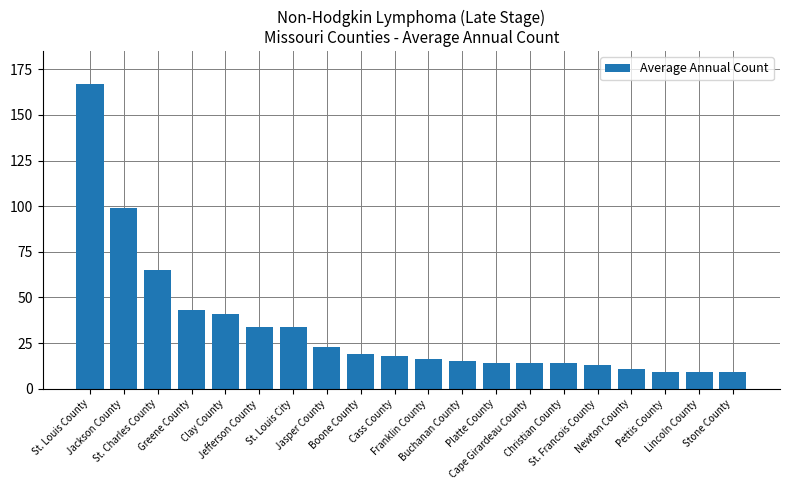

Reading left to right, transcribe all the data shown in this chart.

St. Louis County=167	Jackson County=99	St. Charles County=65	Greene County=43	Clay County=41	Jefferson County=34	St. Louis City=34	Jasper County=23	Boone County=19	Cass County=18	Franklin County=16	Buchanan County=15	Platte County=14	Cape Girardeau County=14	Christian County=14	St. Francois County=13	Newton County=11	Pettis County=9	Lincoln County=9	Stone County=9